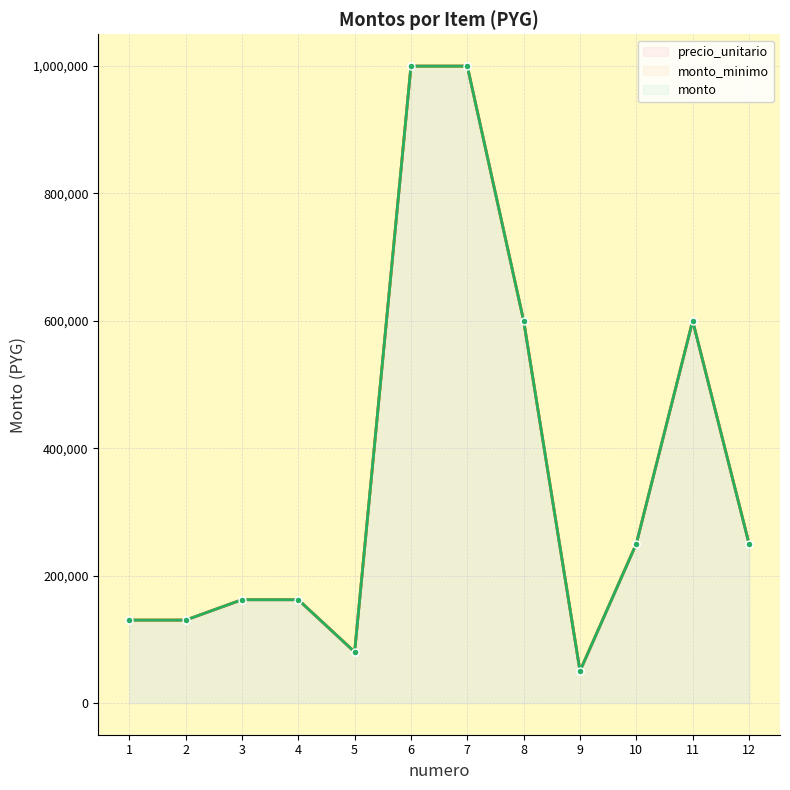

Between 6 and 9, which series saw the biggest shift?

precio_unitario line